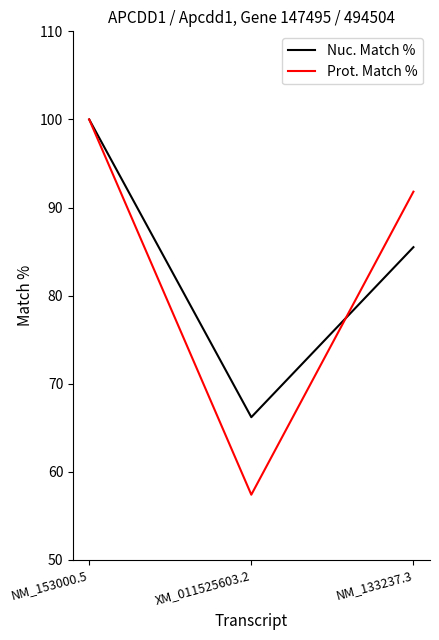

Reading left to right, what are all the values shown in this chart?

Nuc. Match %: NM_153000.5=100.0	XM_011525603.2=66.2	NM_133237.3=85.5
Prot. Match %: NM_153000.5=100.0	XM_011525603.2=57.4	NM_133237.3=91.8